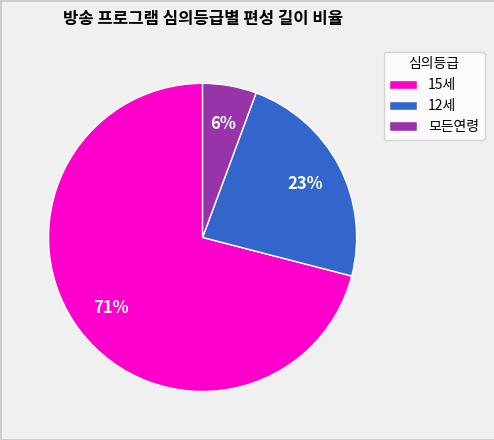

Is it true that 12세 is 23% of the pie?

True